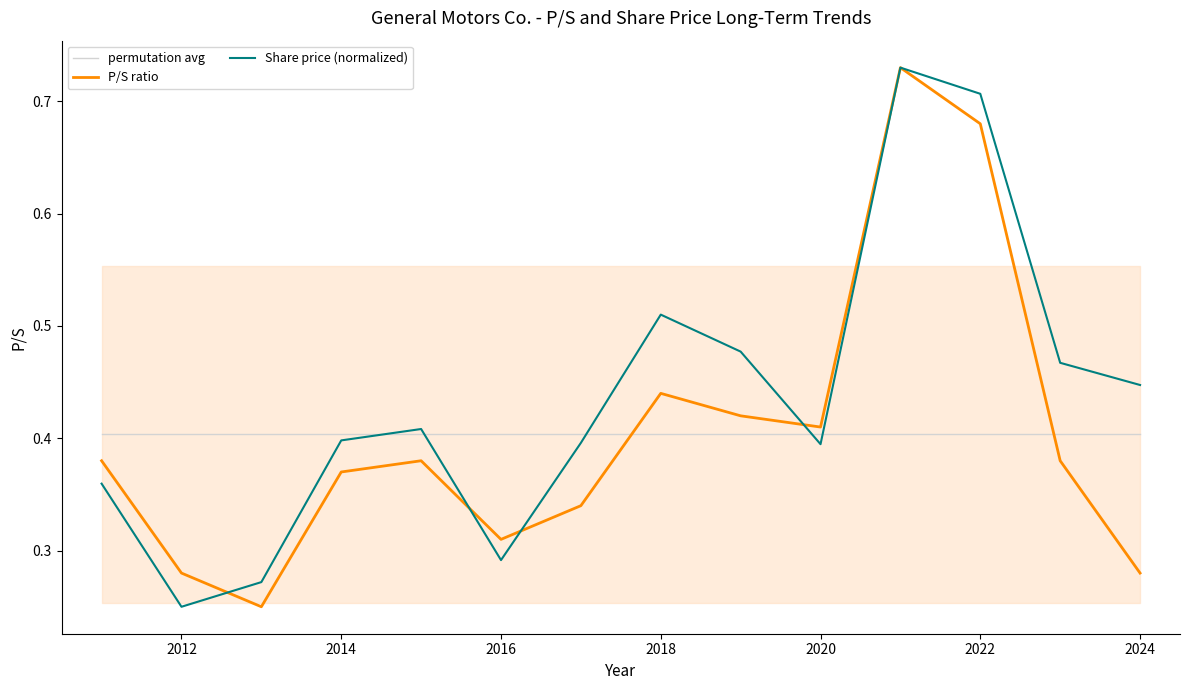

What is the difference between the highest and lowest values at 2012?

0.2